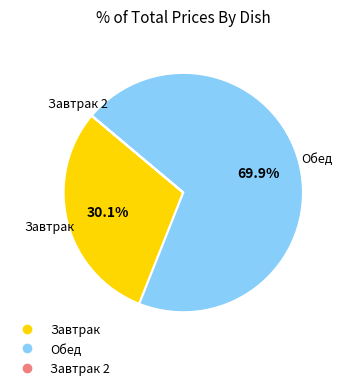

Is there any slice that represents more than half of the pie?

Yes